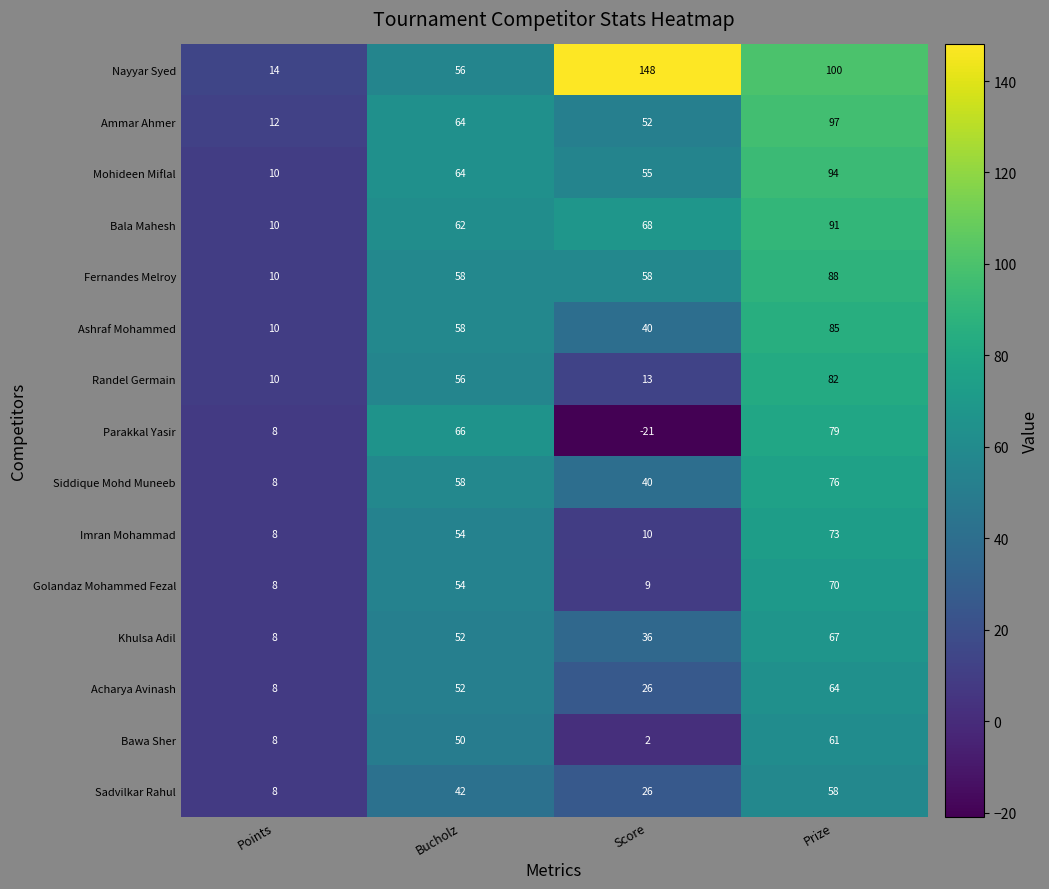

What is the difference between the highest and lowest values at Points?

6